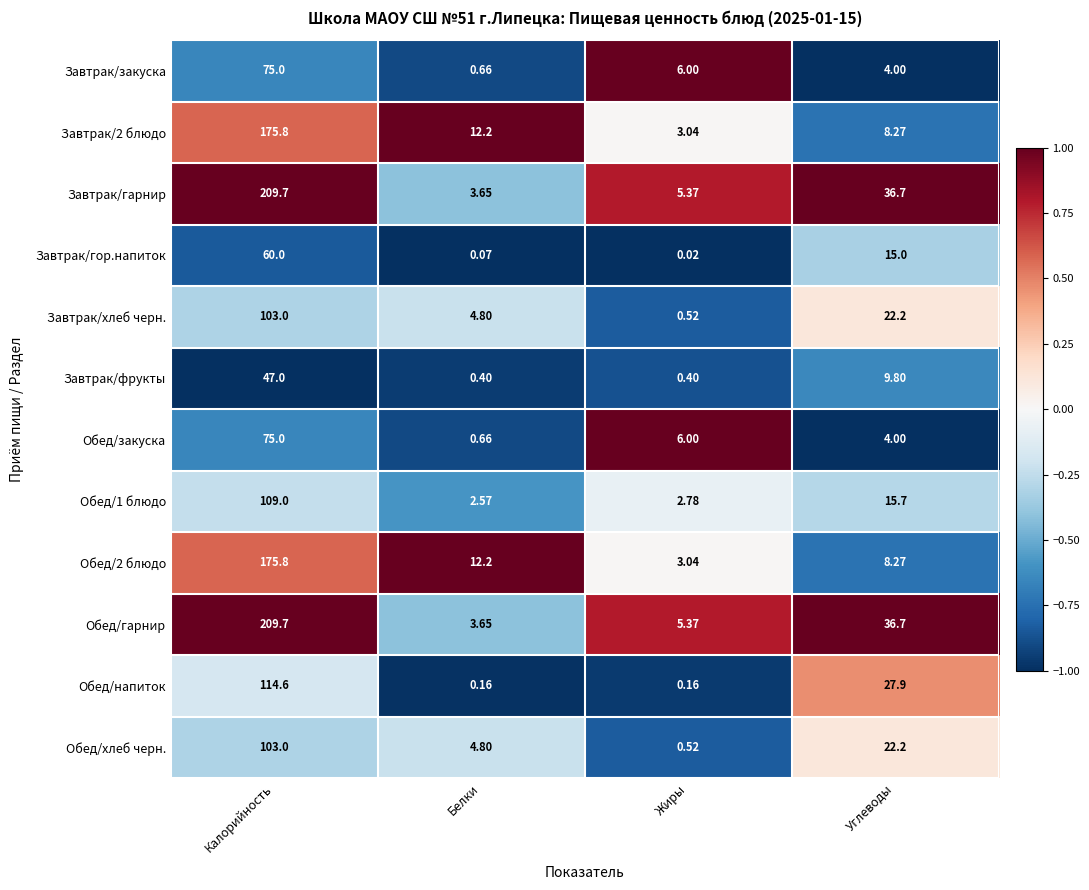

At which category is the sum across all series the highest?

Калорийность